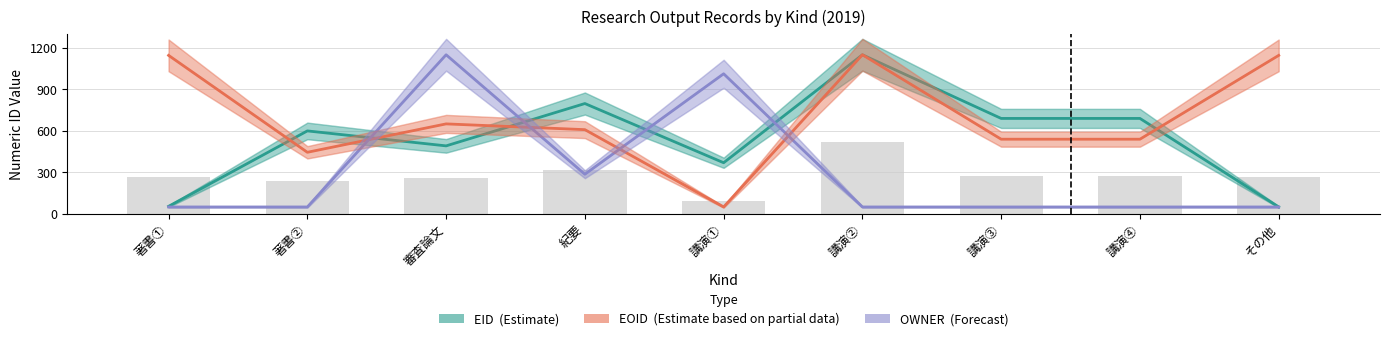

The value of OWNER (Forecast) at その他 is 50.0. True or false?

True